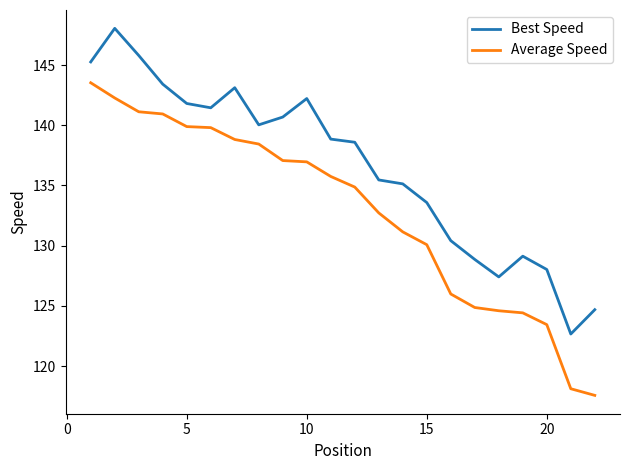

Which series has the largest total across all categories?

Best Speed